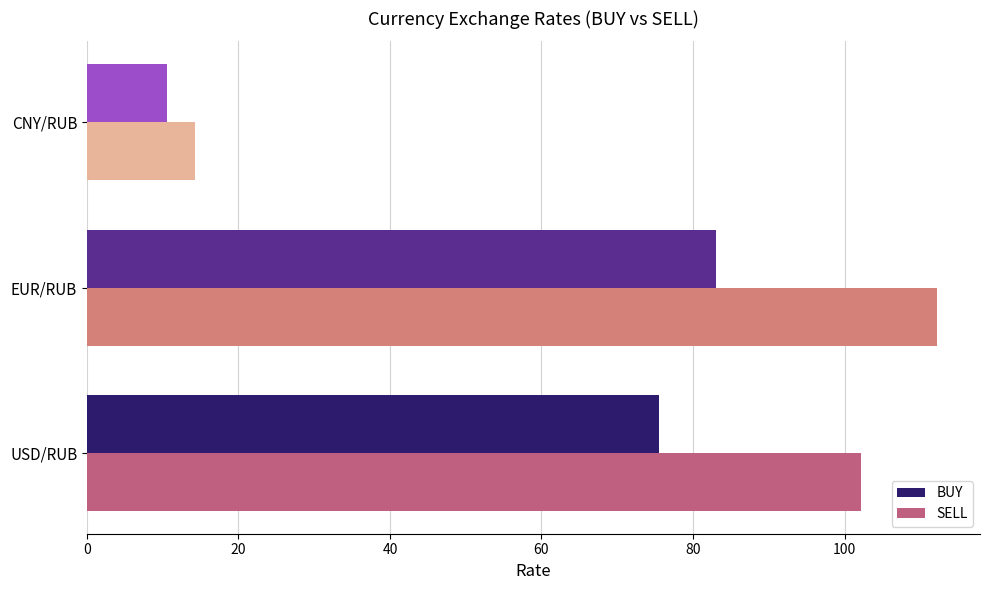

How many categories are shown in the chart?

3